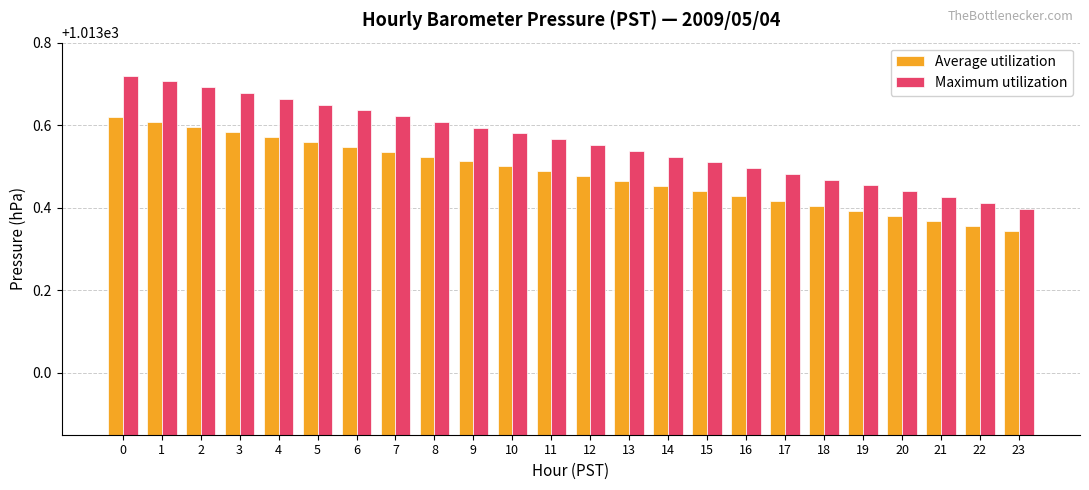

List the series in order of their peak value, lowest first.

Average utilization, Maximum utilization